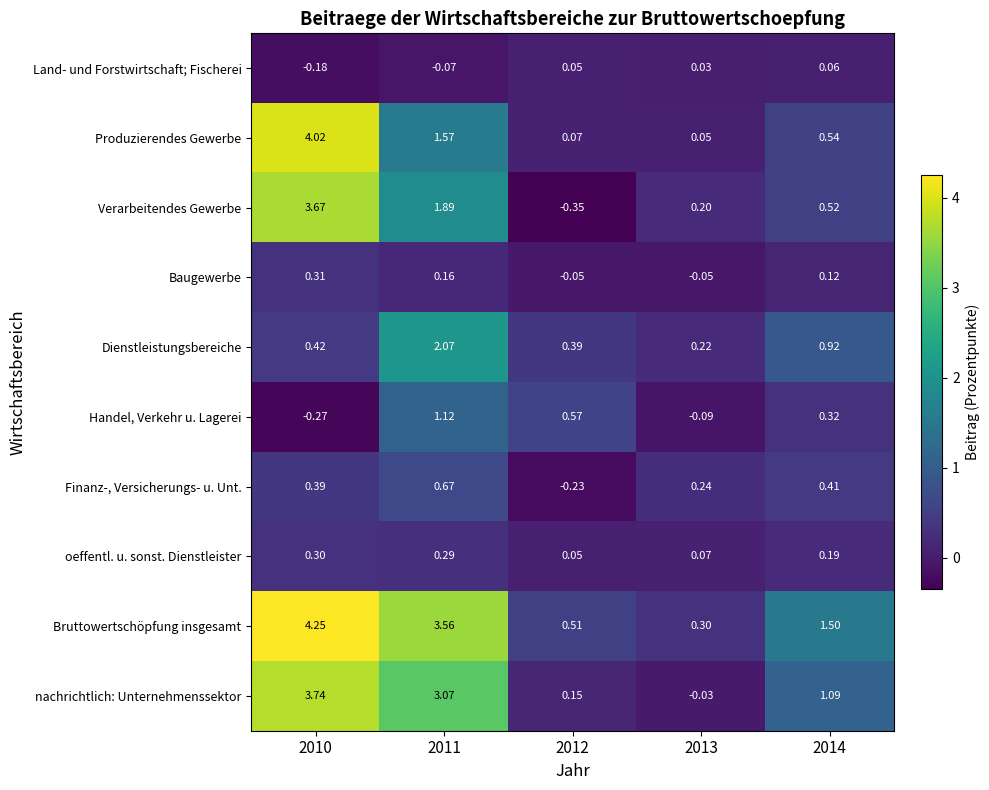

Which series has the largest total across all categories?

Bruttowertschöpfung insgesamt